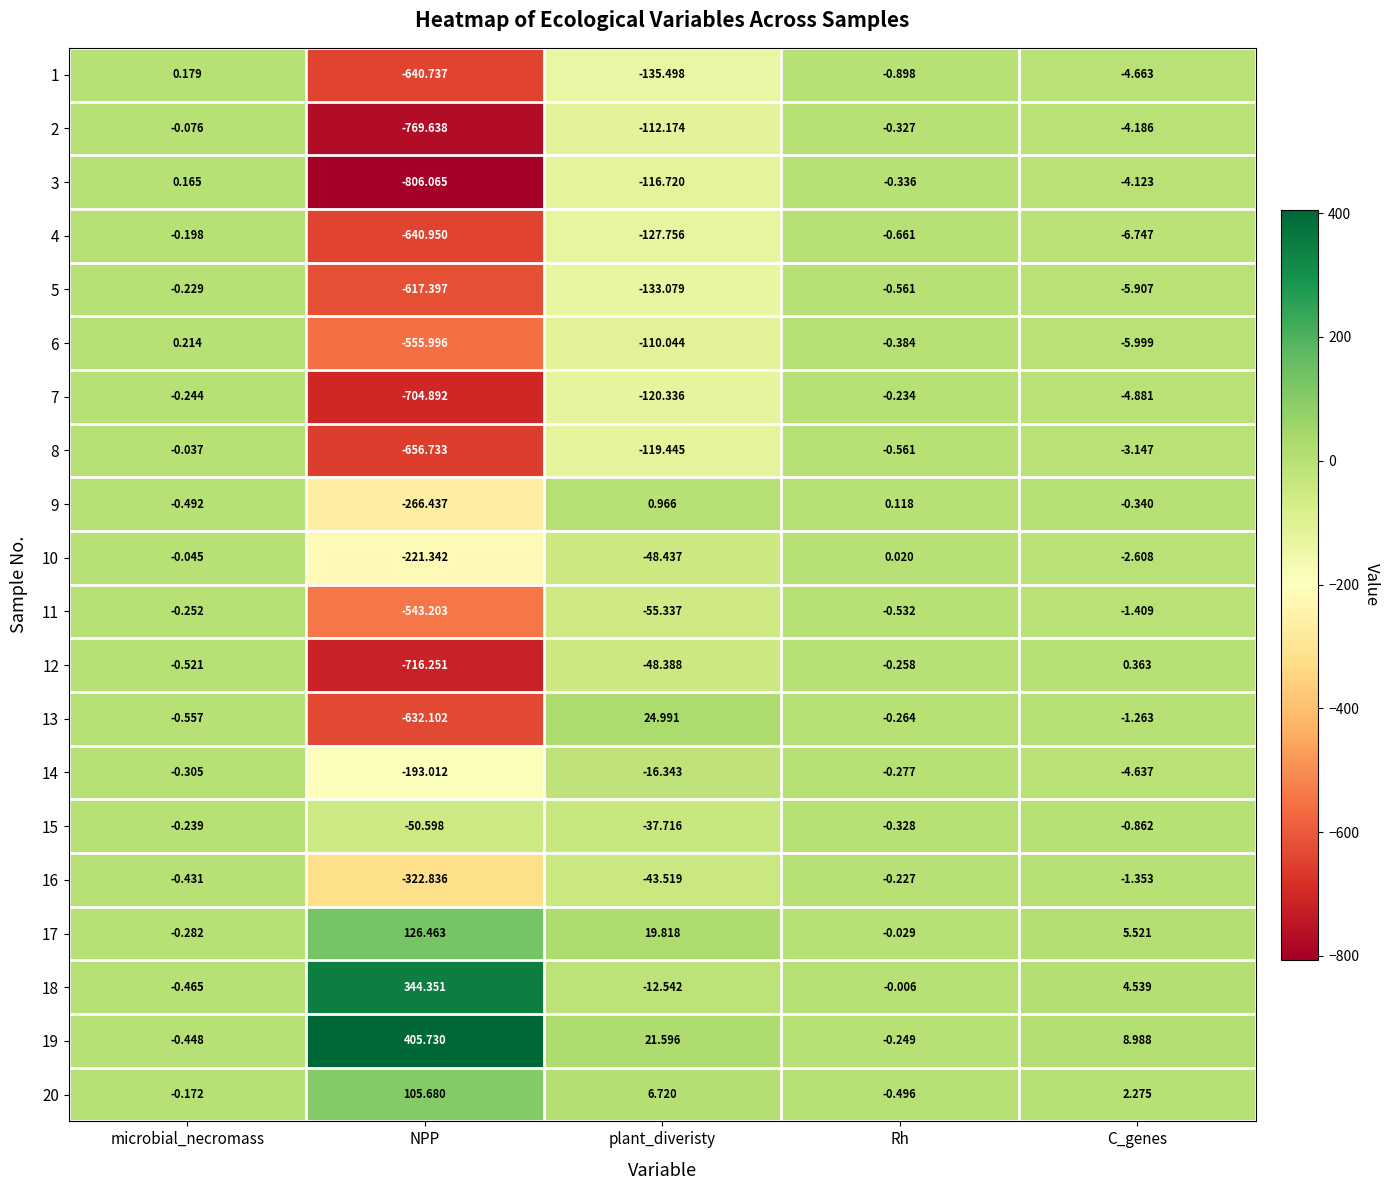

Is the value of 9 at C_genes greater than the value of 5 at C_genes?

Yes